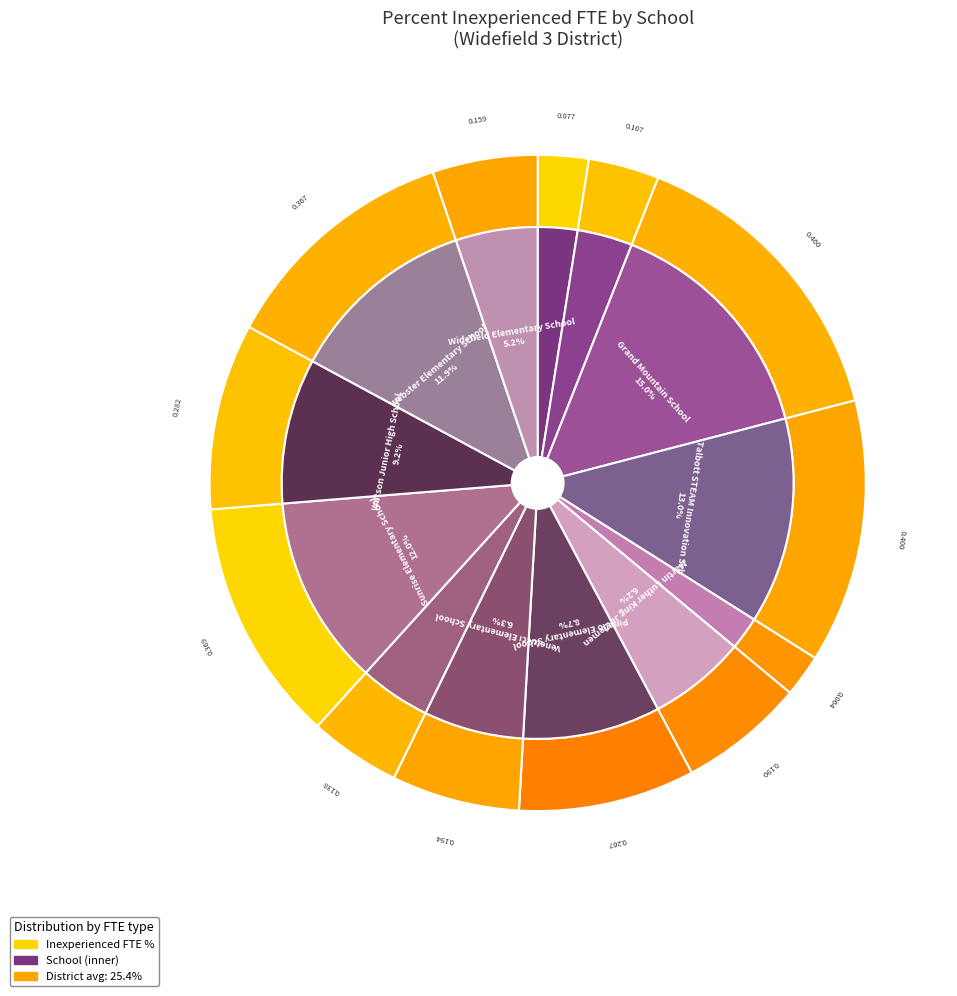

Which has a higher value, Janitell Junior High School or Webster Elementary School?

Webster Elementary School